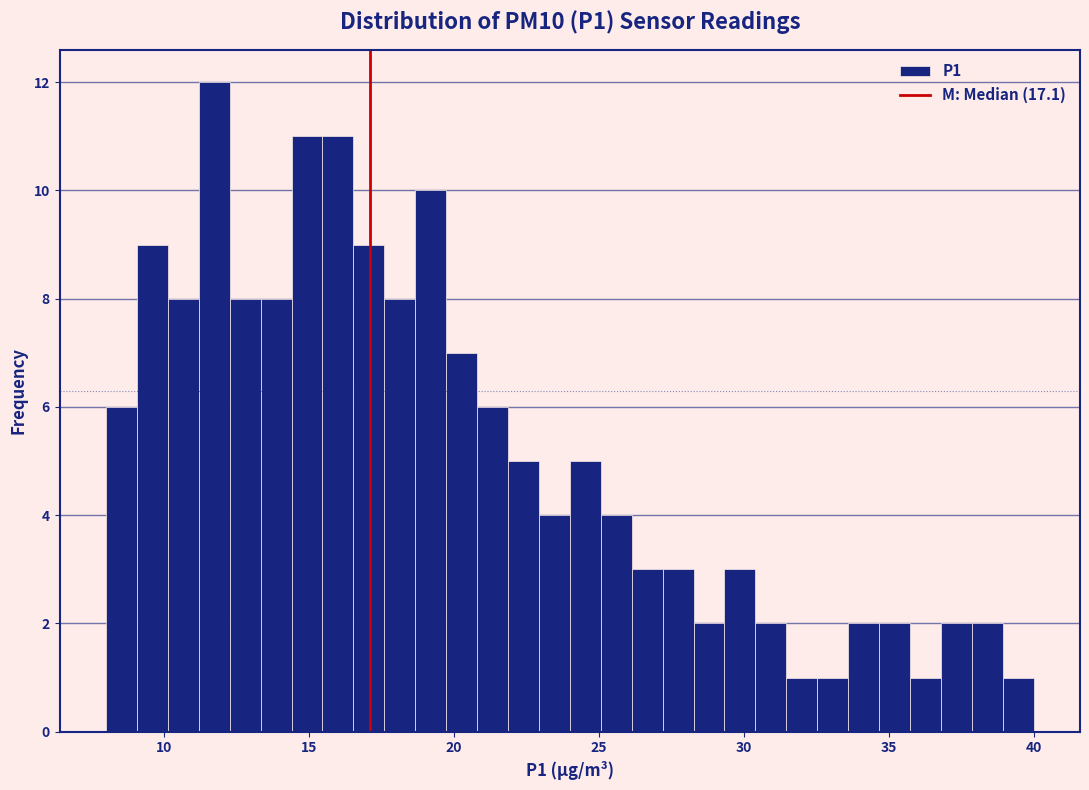

Read against the x-axis, roughly where is the centre of the tallest bar?

11.5